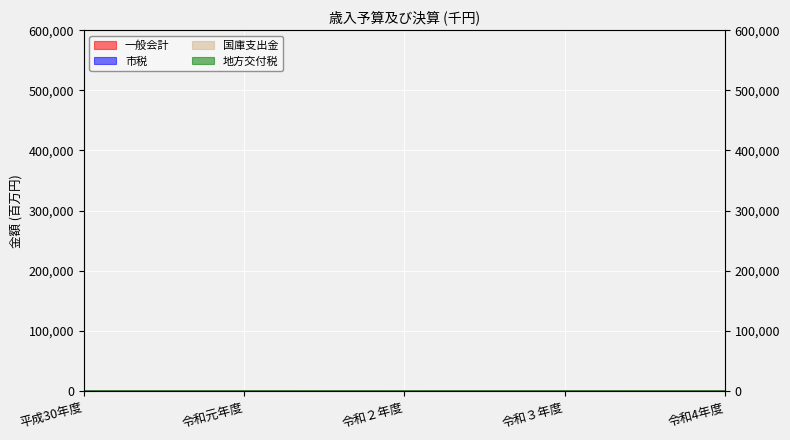

Rank the categories by 一般会計 value from highest to lowest.

令和２年度, 令和３年度, 令和4年度, 令和元年度, 平成30年度